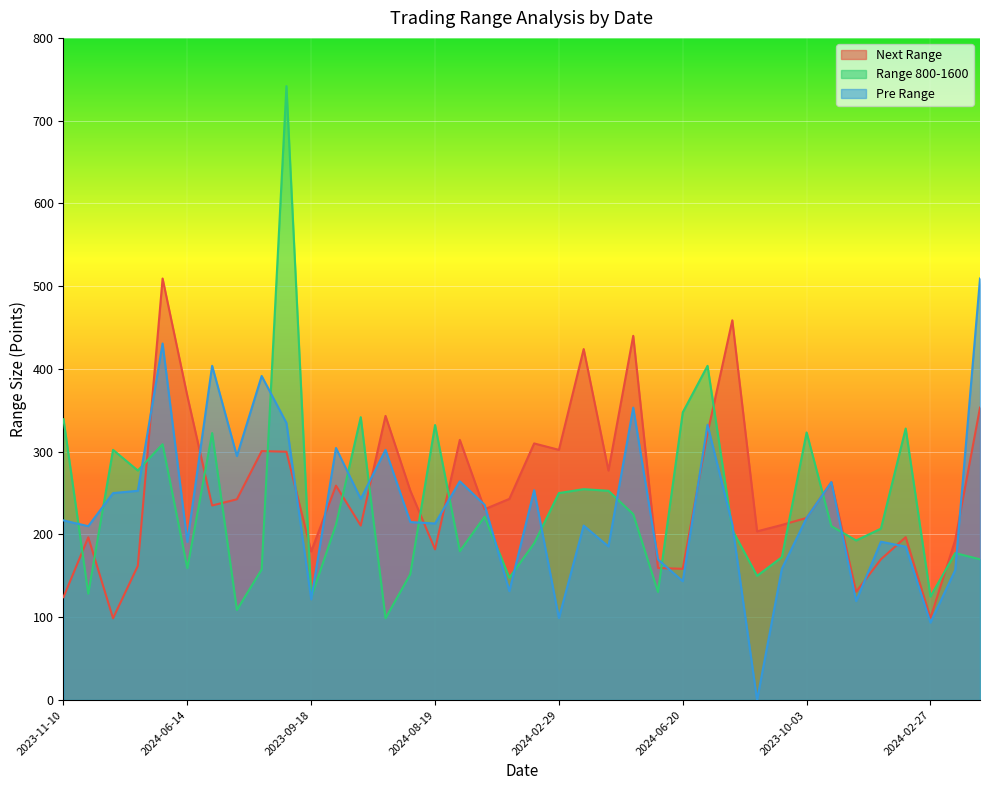

Does the chart display data point markers on the line(s)?

No